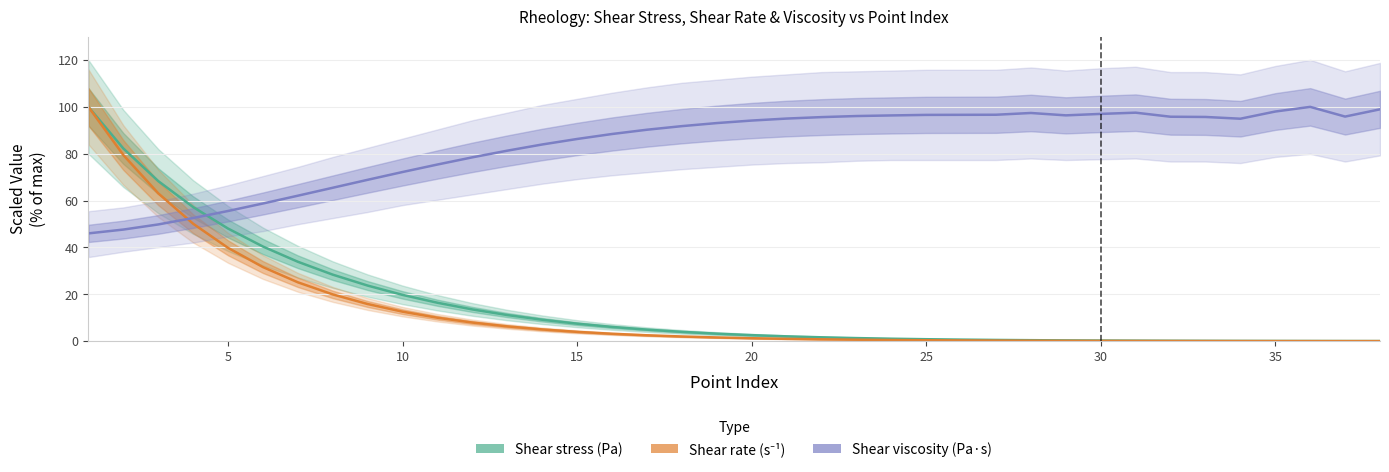

Rank the series at 35 from lowest to highest value.

Shear rate (s⁻¹), Shear stress (Pa), Shear viscosity (Pa·s)